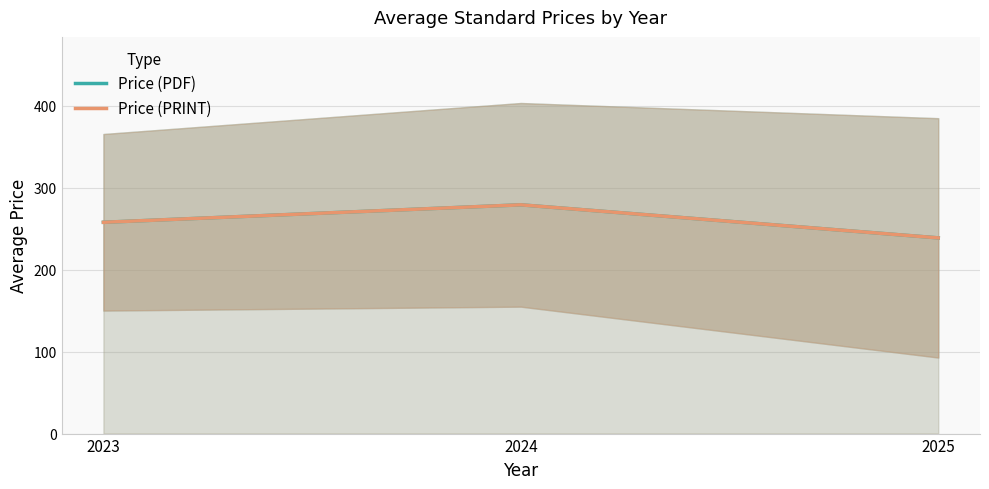

At which label does Price (PRINT) reach its peak?

2024